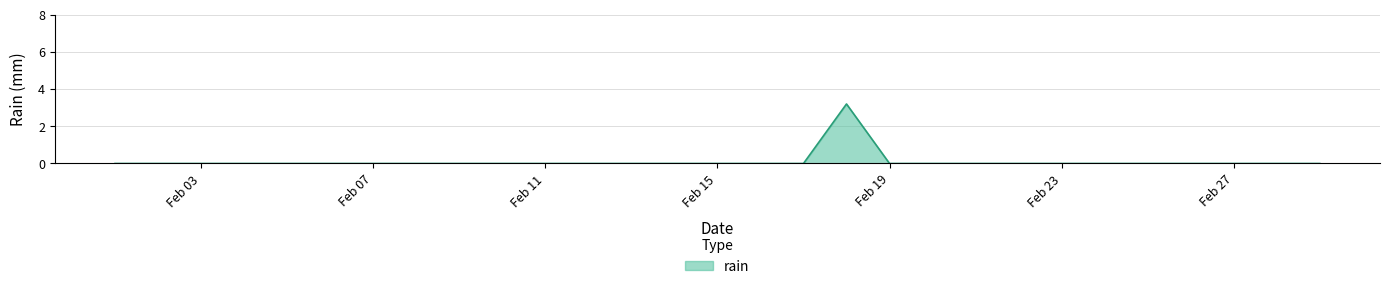

What is the maximum value shown in the chart?

3.2